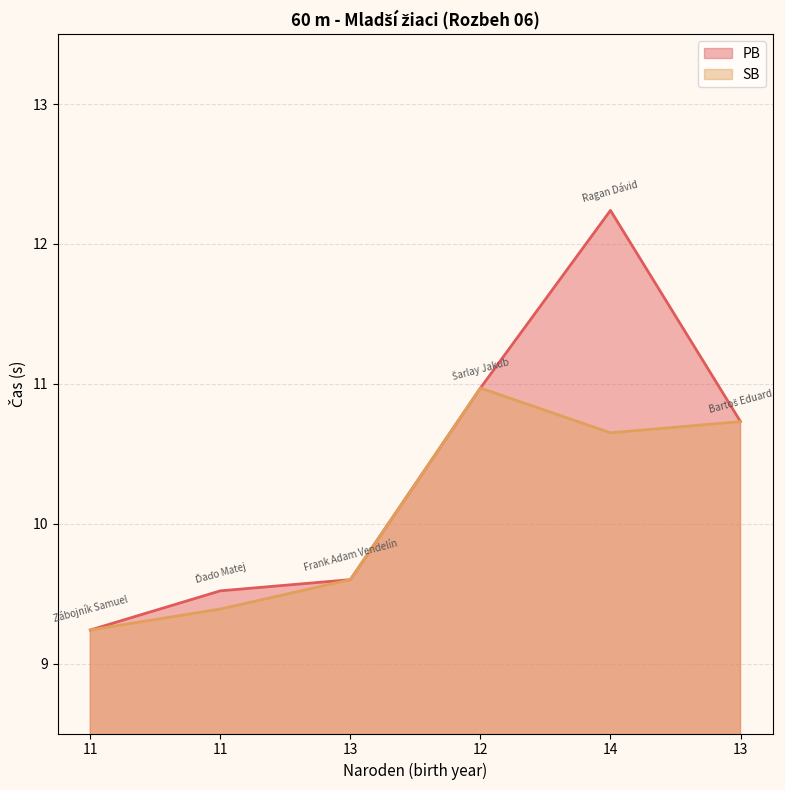

Reading left to right, transcribe all the data shown in this chart.

PB: 9.2	9.5	9.6	11.0	12.2	10.7
SB: 9.2	9.4	9.6	11.0	10.7	10.7